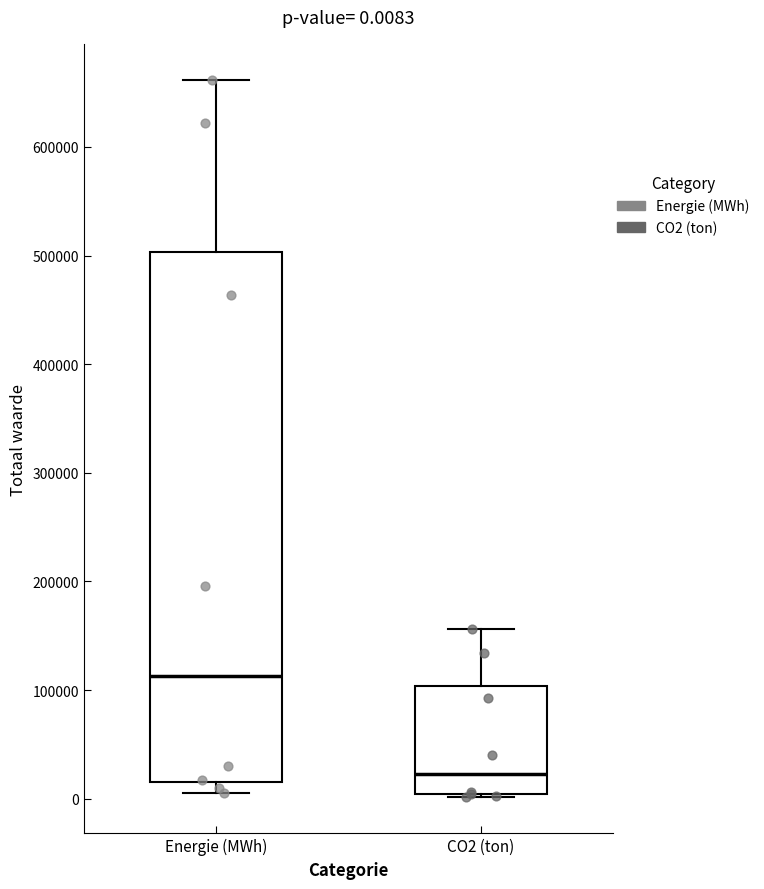

Which box's median line is the lowest?

CO2 (ton)